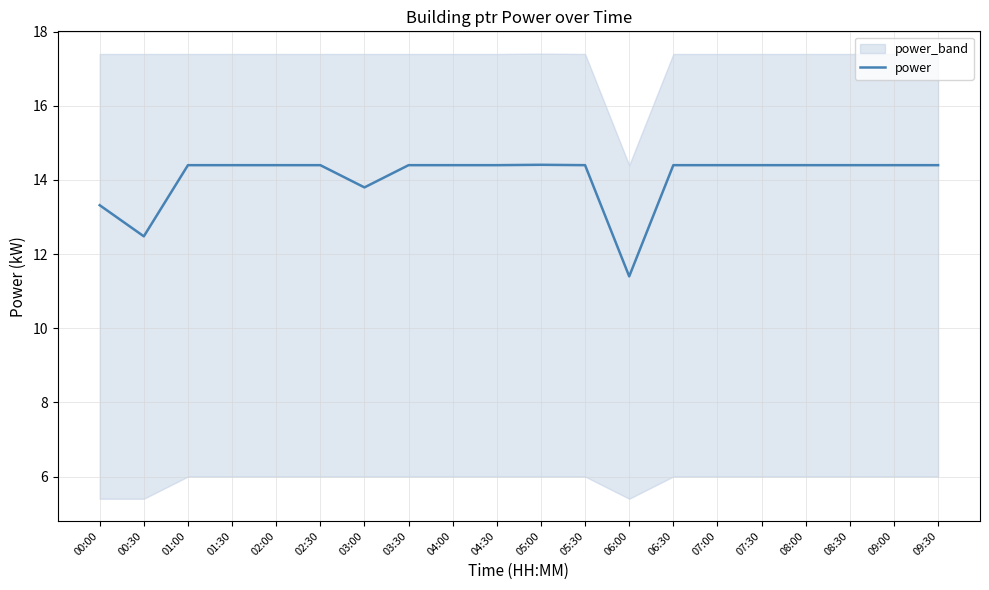

Reading right to left, what are all the values shown in this chart?

14.4	14.4	14.4	14.4	14.4	14.4	14.4	11.4	14.4	14.4	14.4	14.4	14.4	13.8	14.4	14.4	14.4	14.4	12.5	13.3